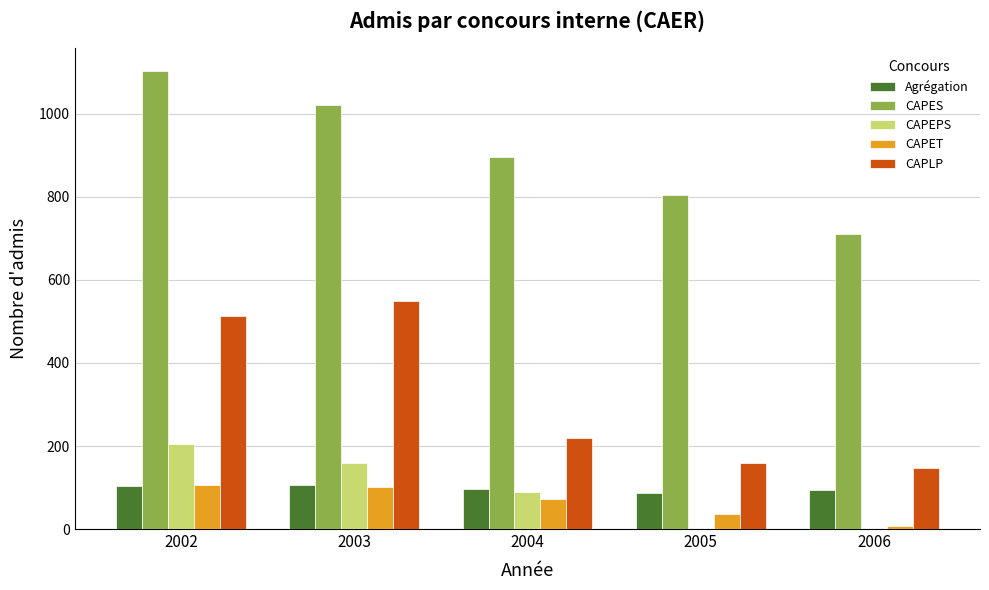

Where does the CAPLP series first go above 219?

2002